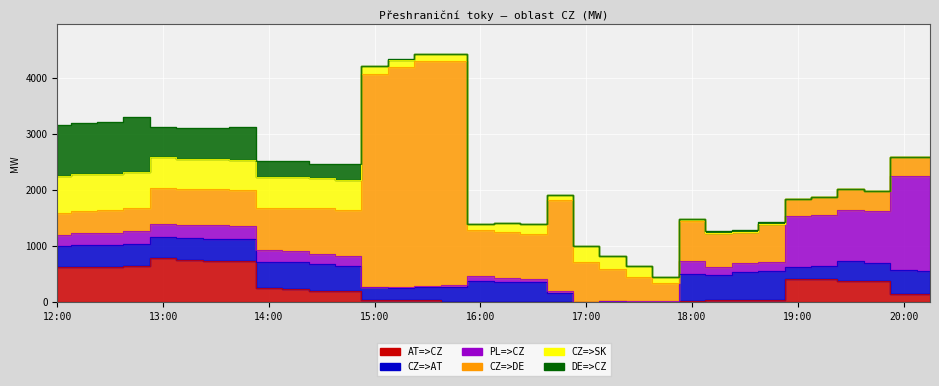

In AT=>CZ, how many points are lower than both neighbors (excluding endpoints)?

5